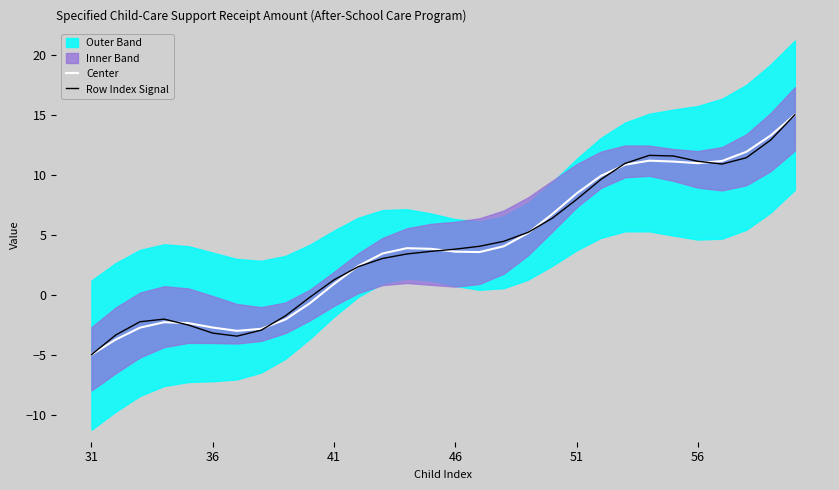

What is the smallest value displayed?

-5.0